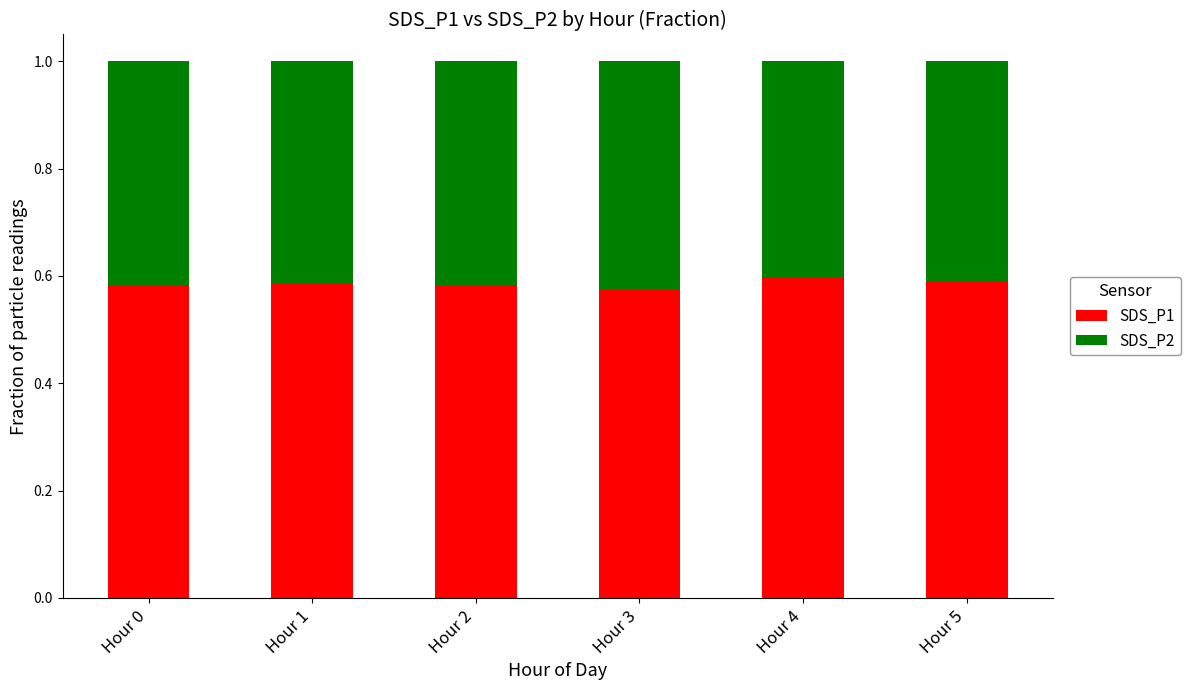

What is the total value across all series at Hour 2?

1.0